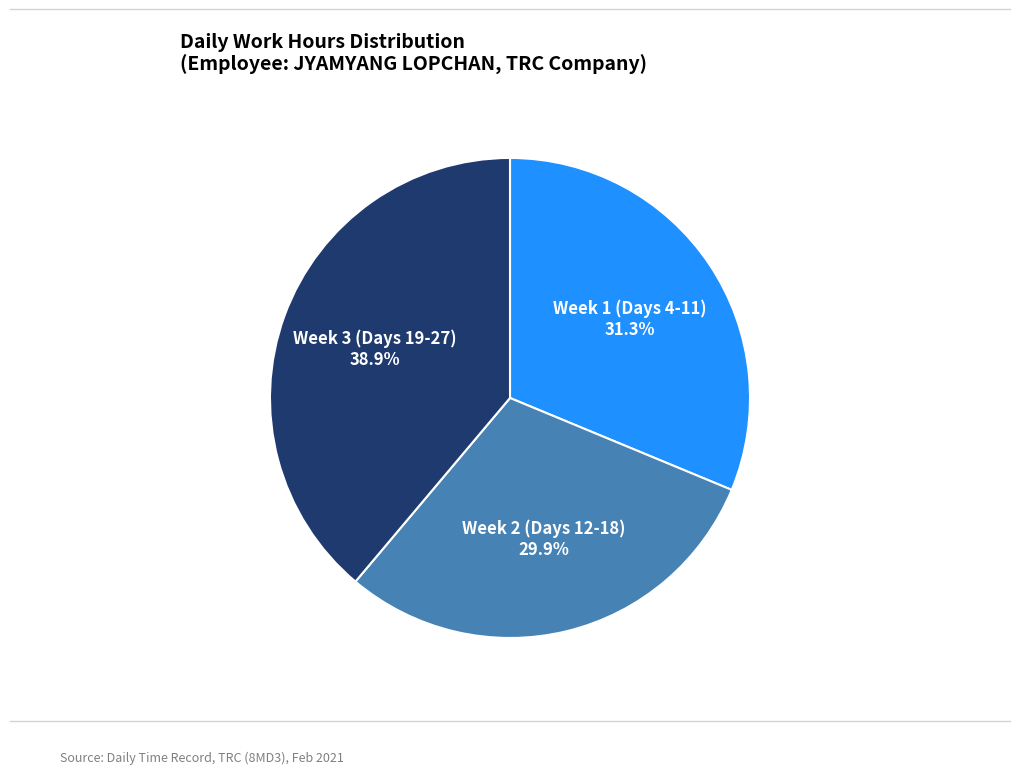

Does Week 1 (Days 4-11) represent more than half of the total?

No